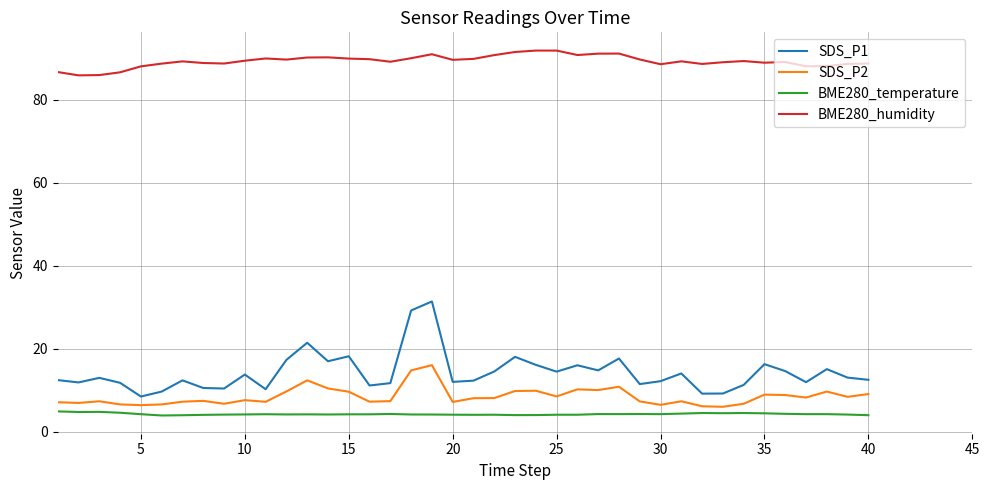

What is the lowest value of the SDS_P1 series?

8.5